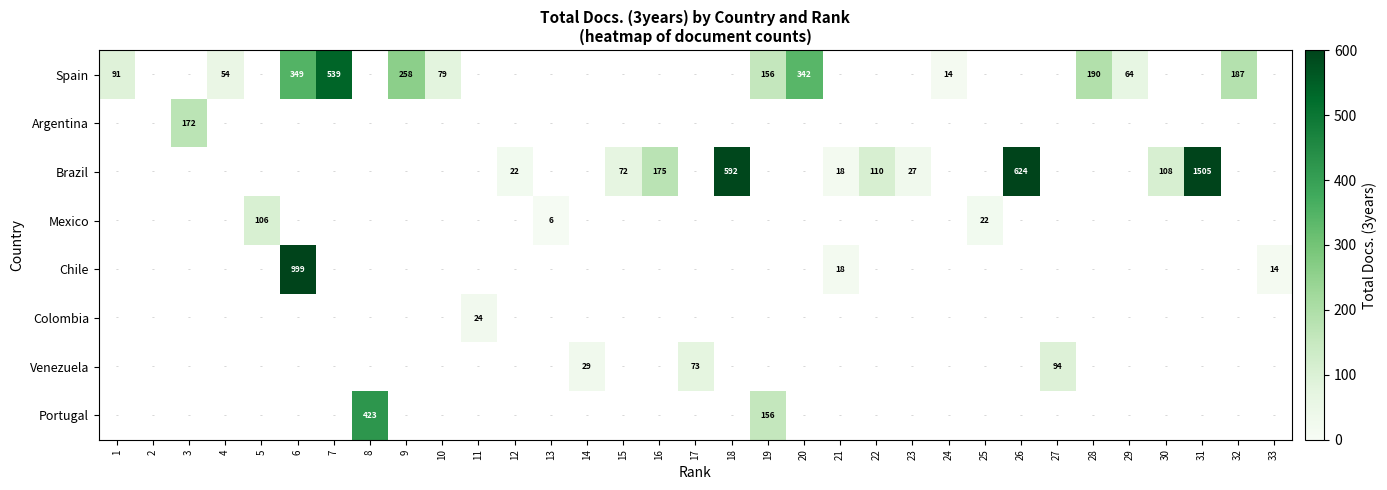

Count the number of categories in the chart.

33